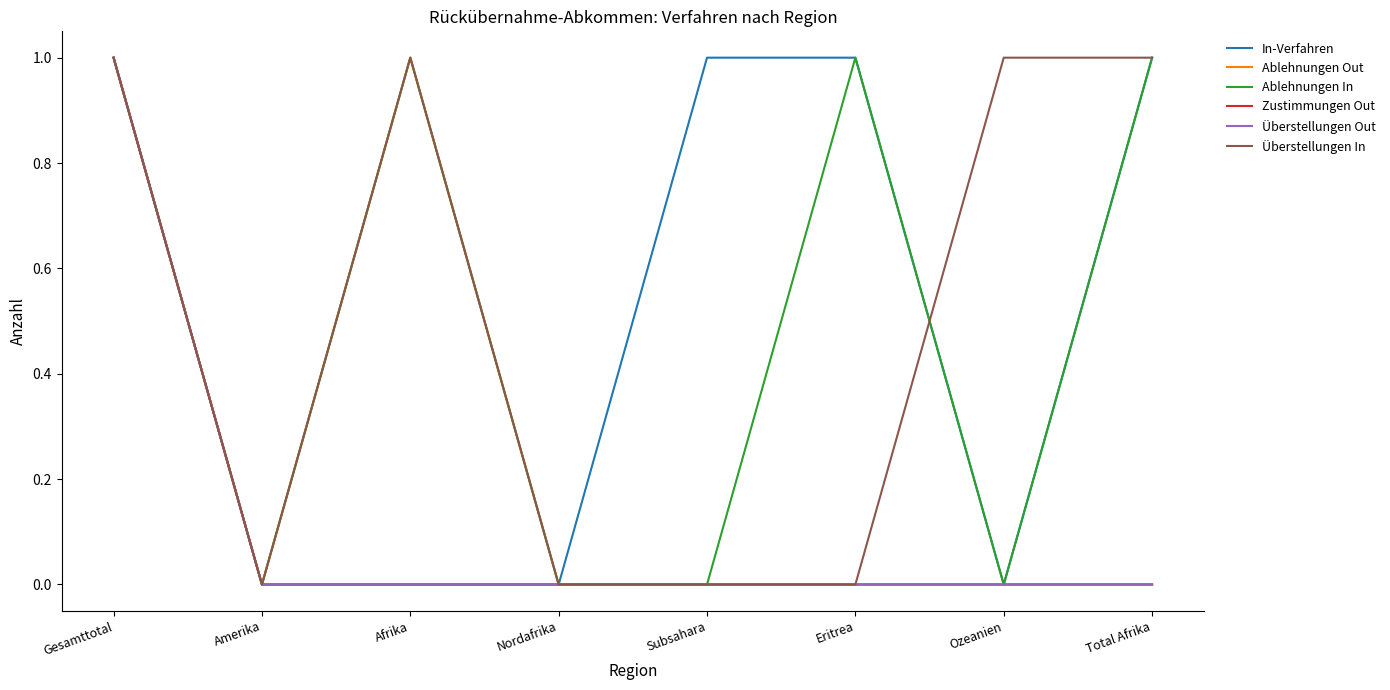

Is this an area chart (filled region under the line)?

No